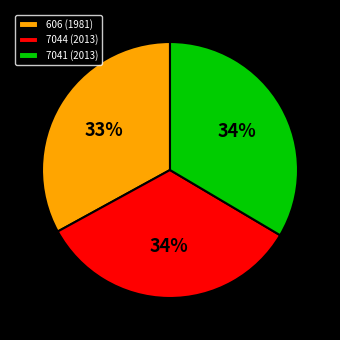

The 7041 slice represents 42% of the pie. True or false?

False